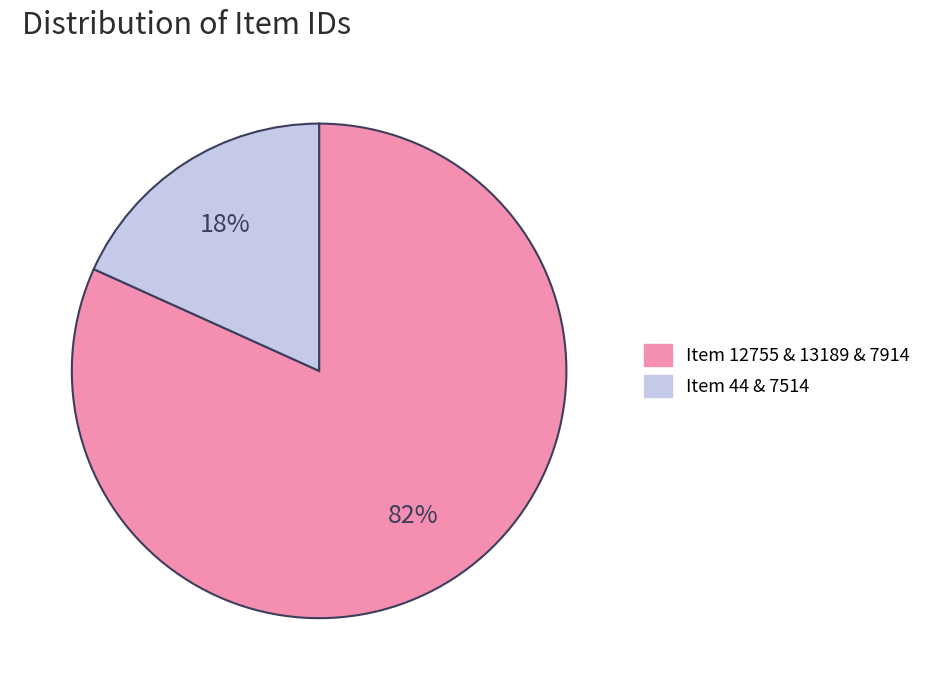

True or false: Item 44 & 7514 accounts for 29% of the total.

False